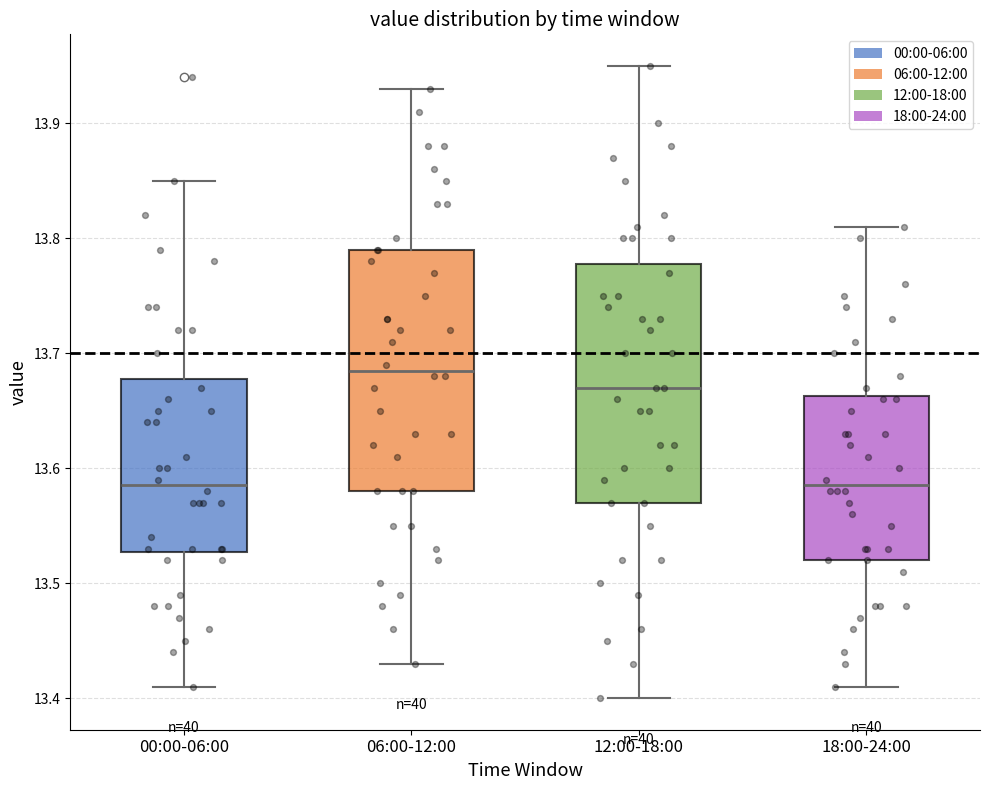

Which box's median line is the highest?

06:00-12:00